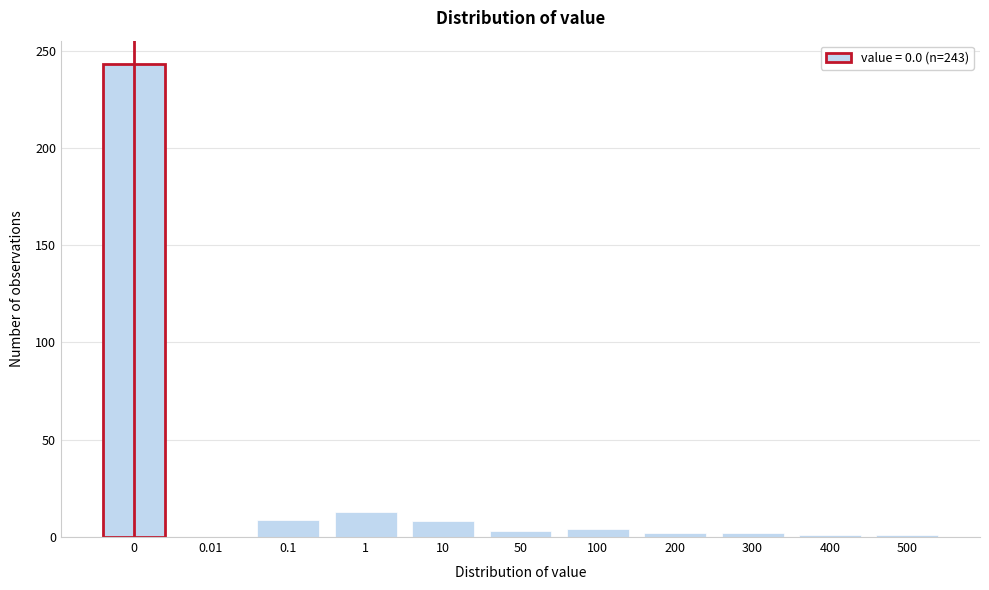

What is the sum of all values?

286